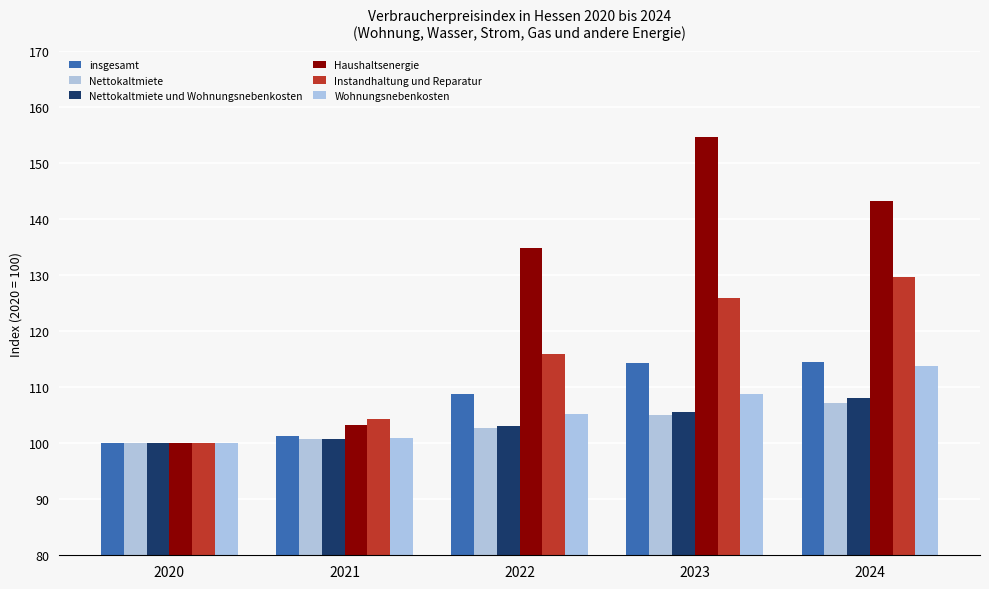

How many bars are there in total?

30